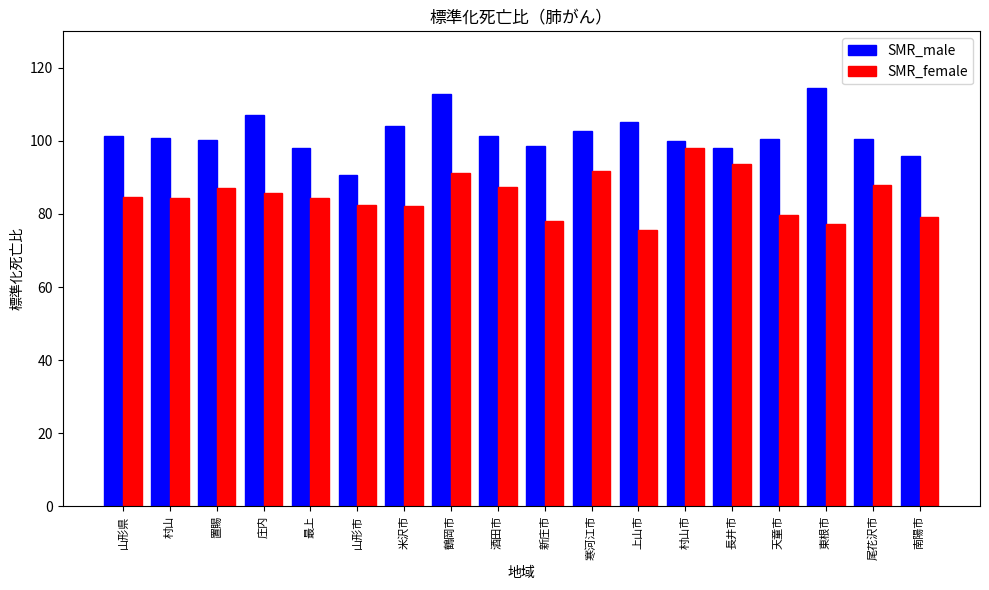

At which category is the sum across all series the highest?

鶴岡市